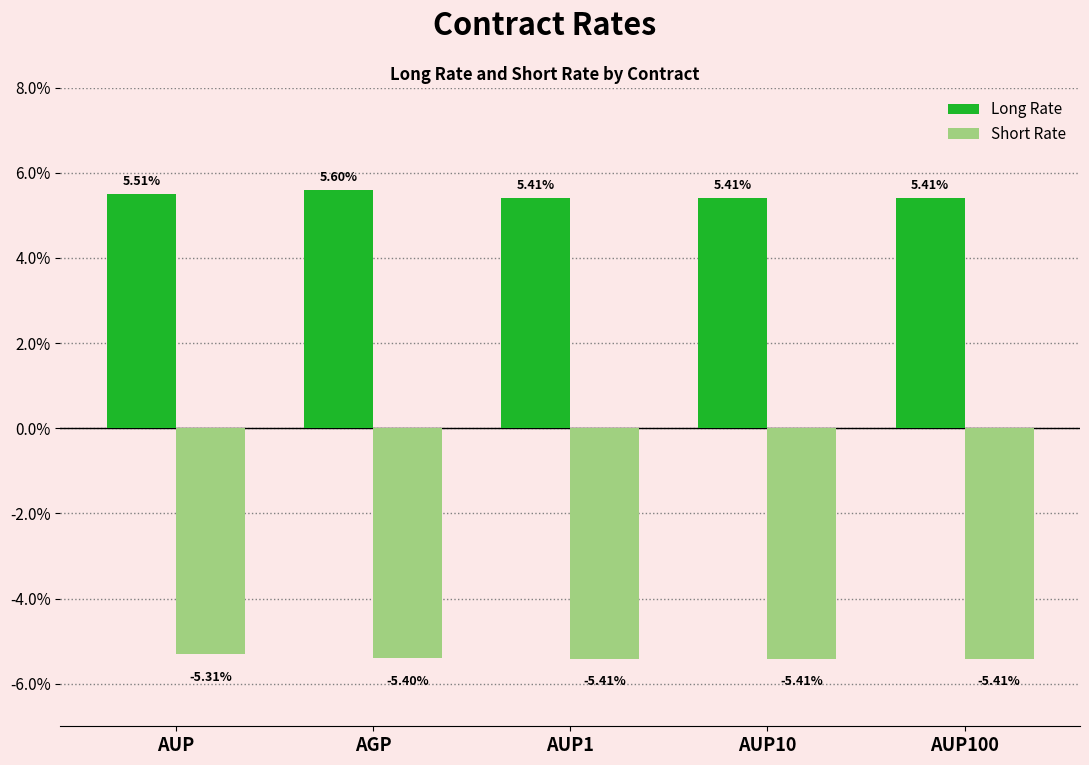

What are all the series names shown in the legend?

Long Rate, Short Rate